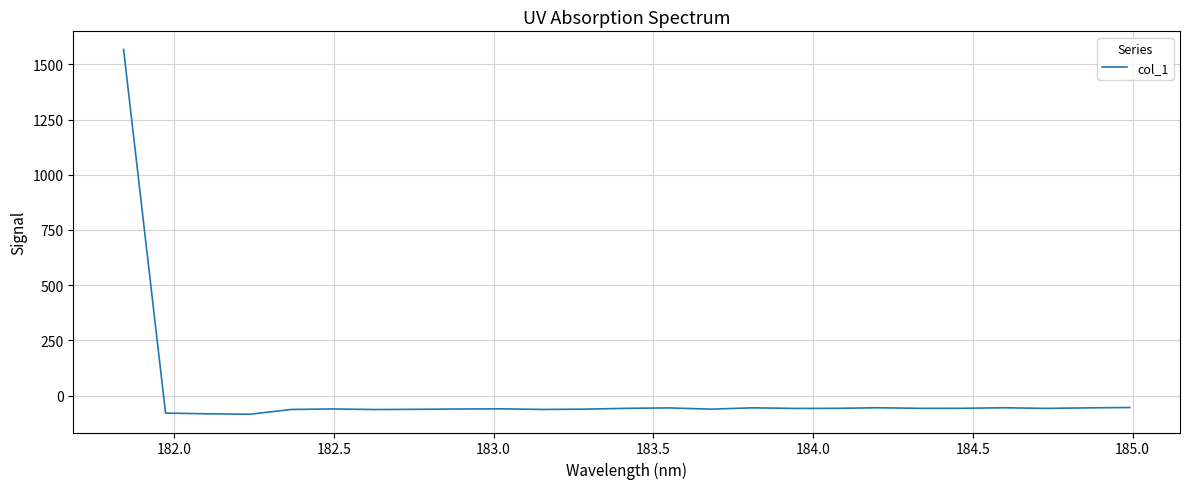

What is the difference between the maximum and minimum values?

1651.6